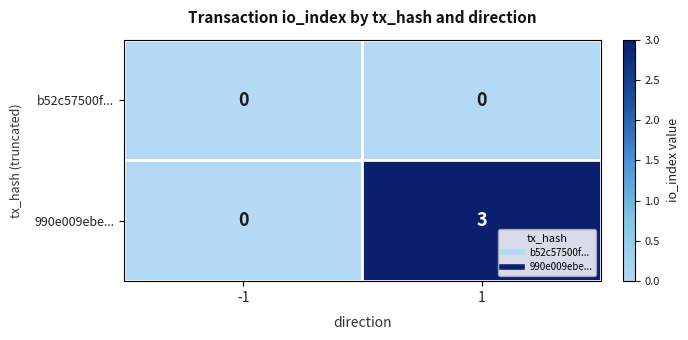

Which series has the largest range (max minus min)?

990e009ebe...